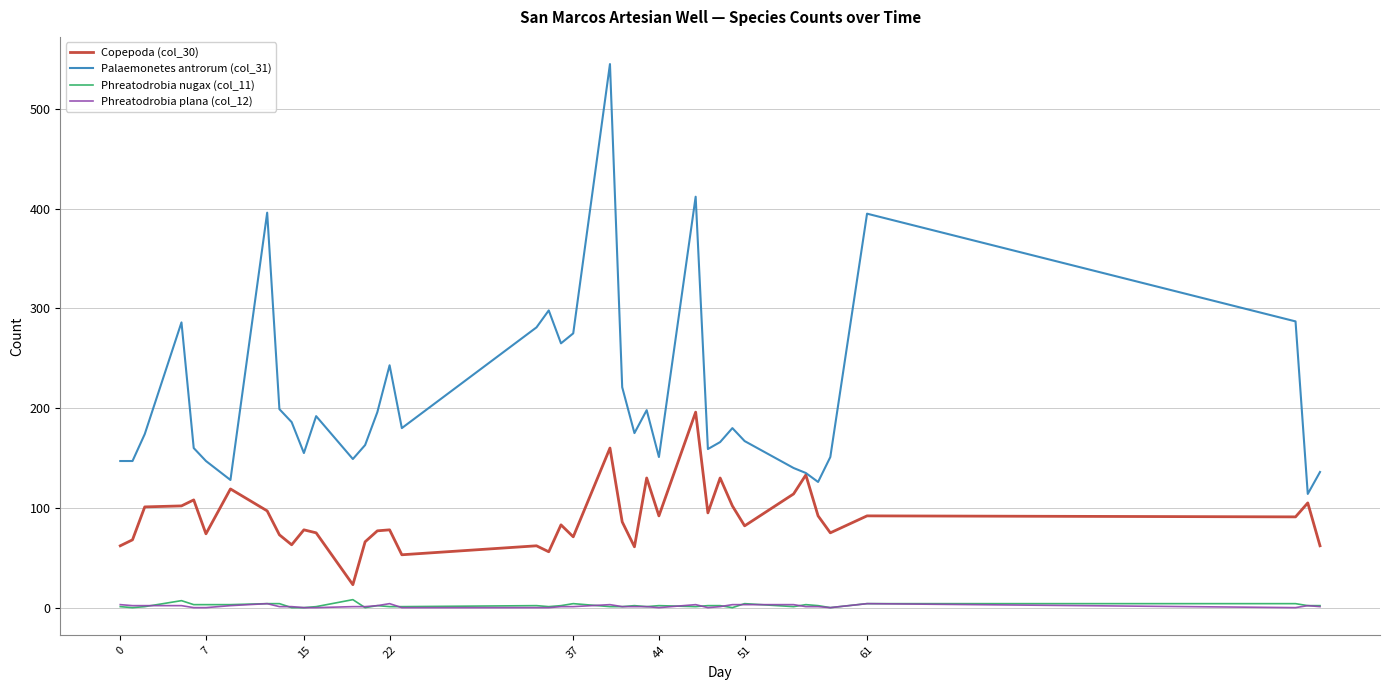

True or false: Phreatodrobia nugax (col_11) and Copepoda (col_30) intersect in this chart.

False